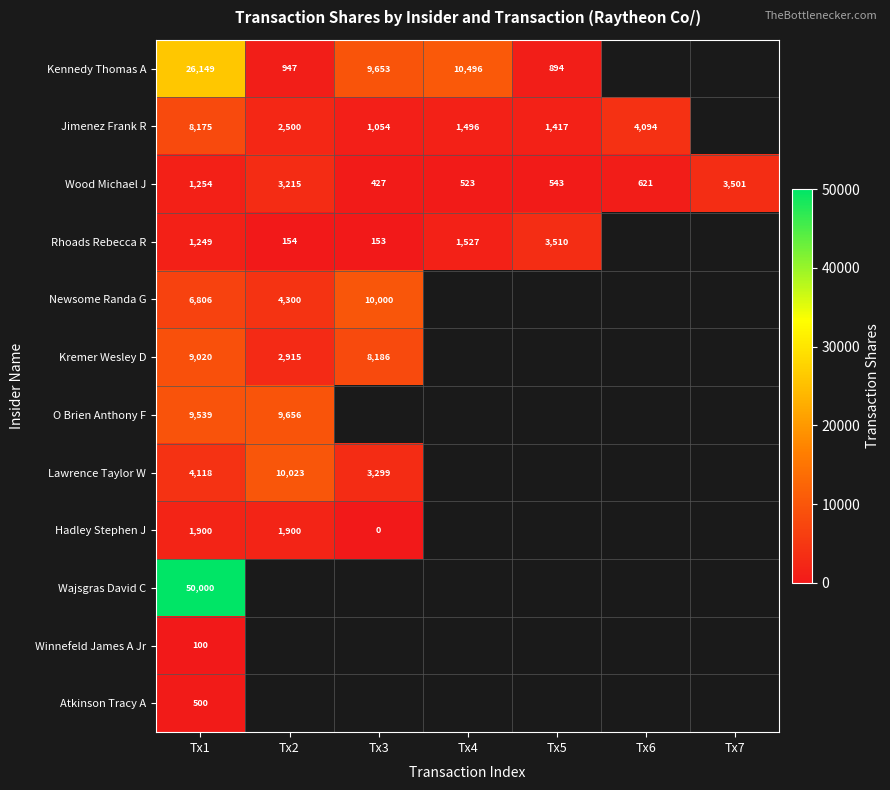

What is the maximum value shown in the chart?

50000.0